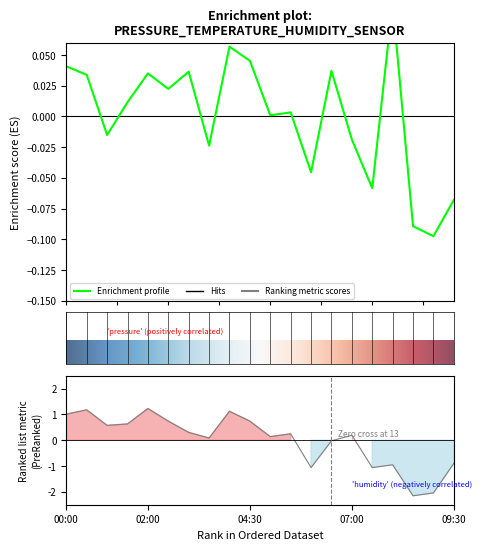

Read the temperature value at 8.

1.1